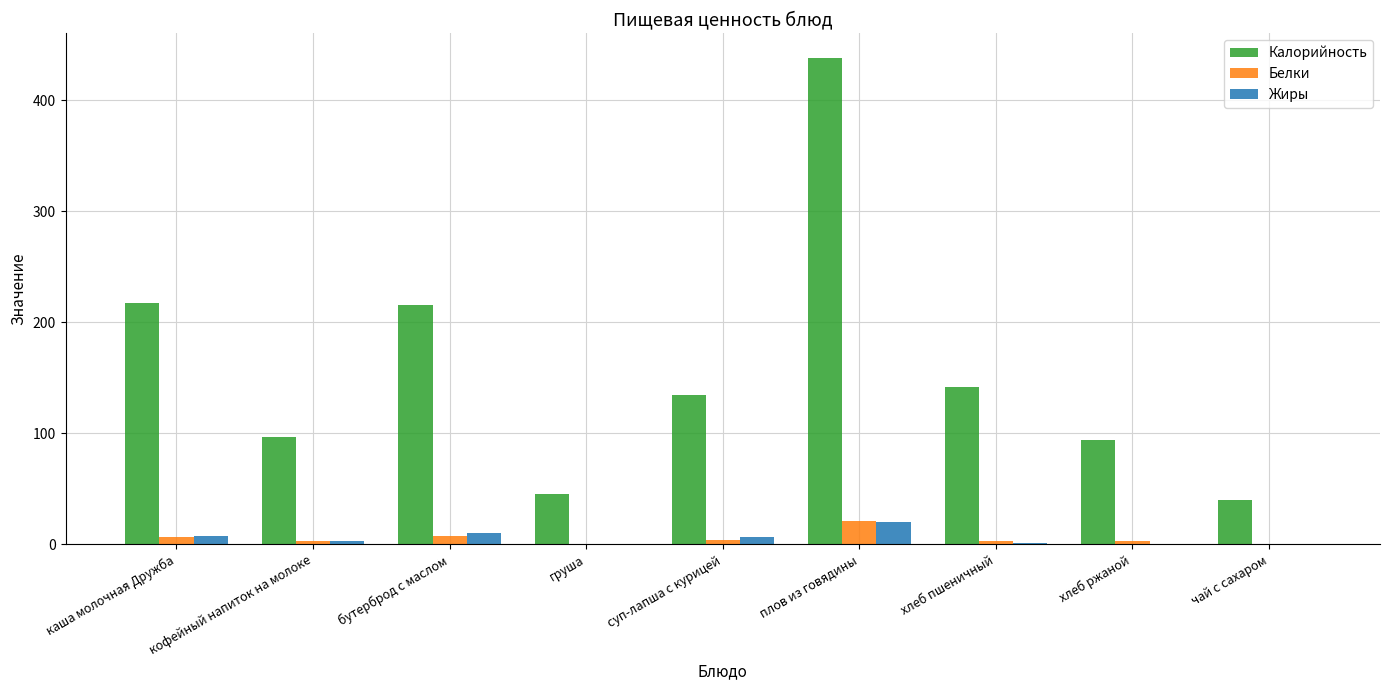

What is the difference between the Калорийность values at груша and каша молочная Дружба?

172.3